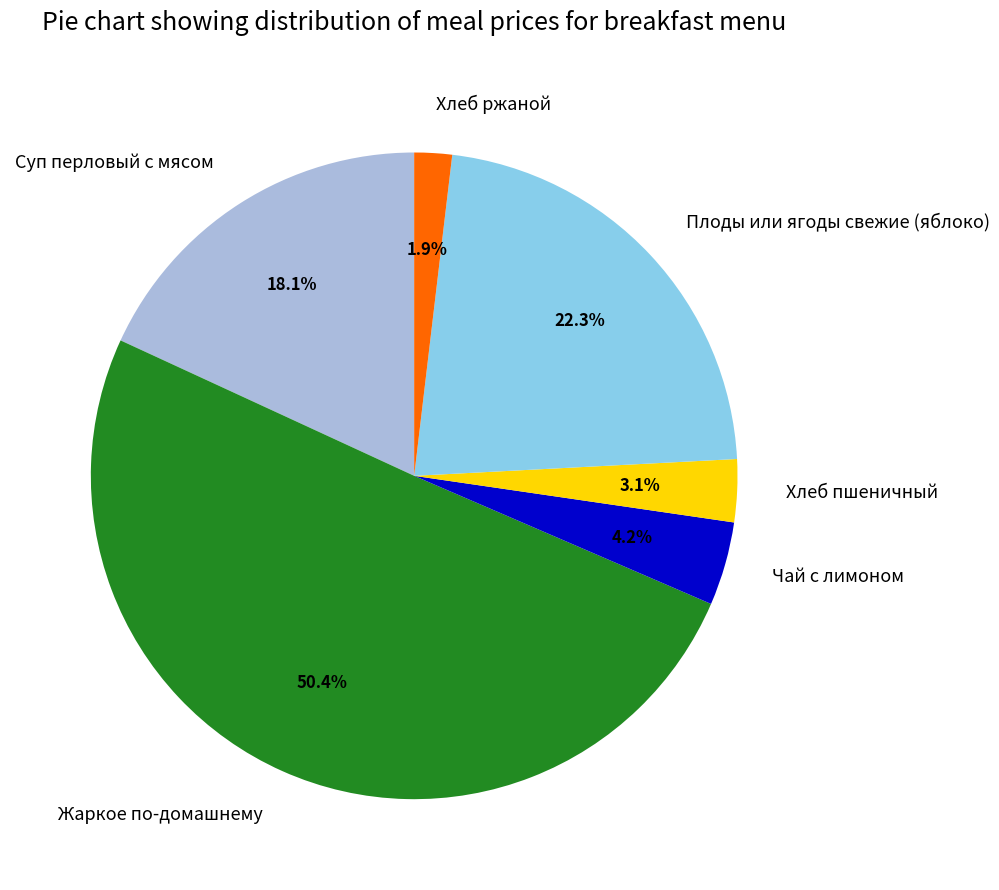

To the nearest percent, what is the average slice percentage?

17%